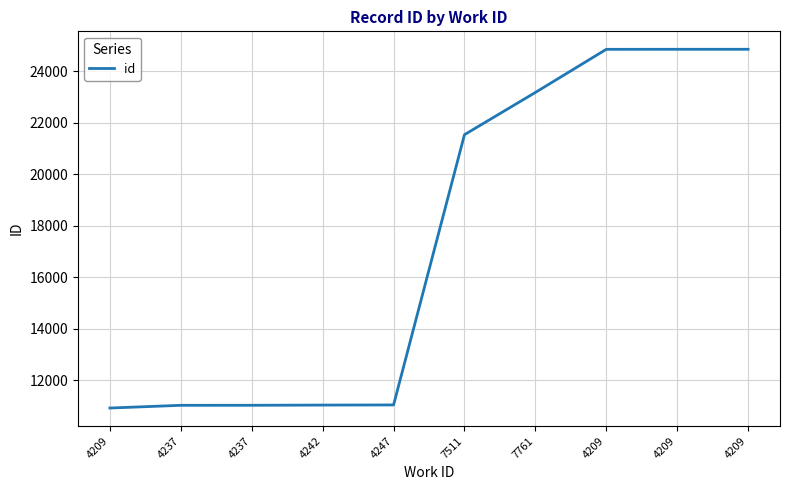

Where is the data nearest to the value 17885?

7511